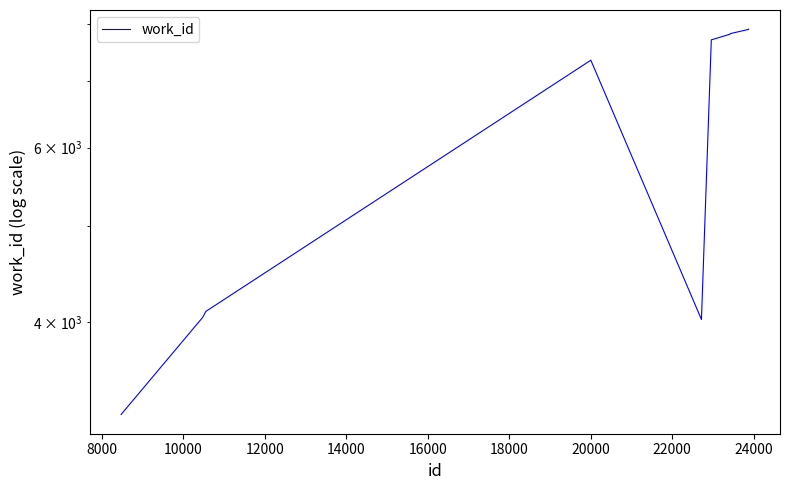

How many values exceed 7706?

4